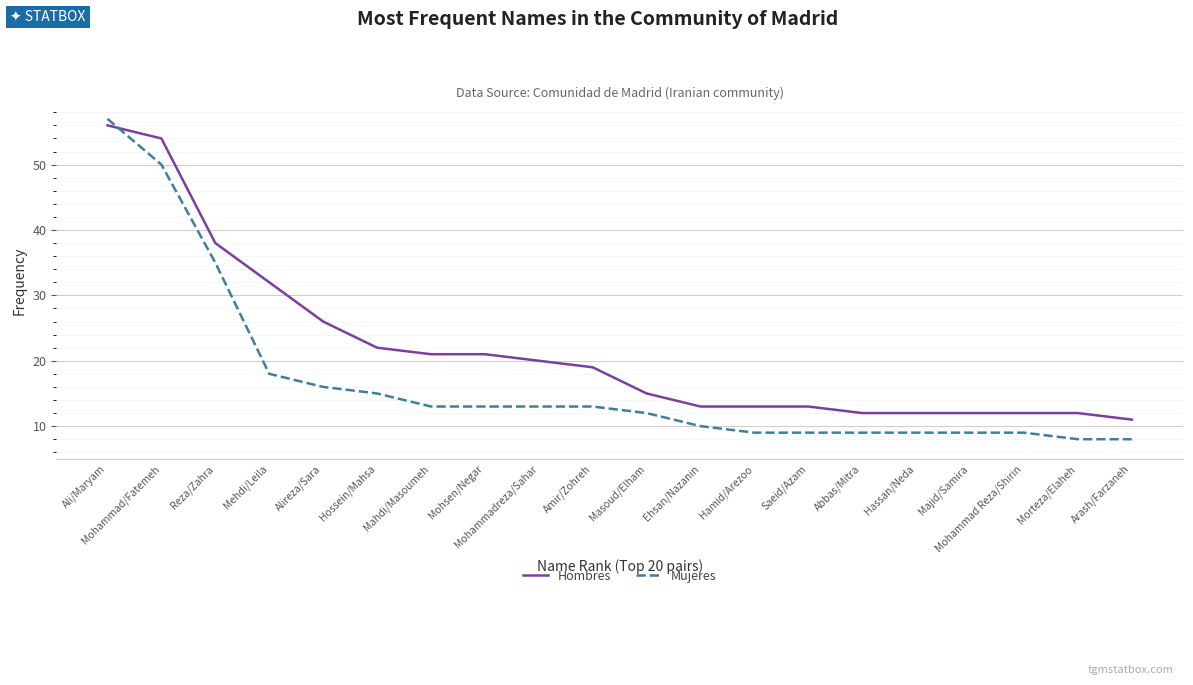

The value of Mujeres at Reza/Zahra is 11. True or false?

False